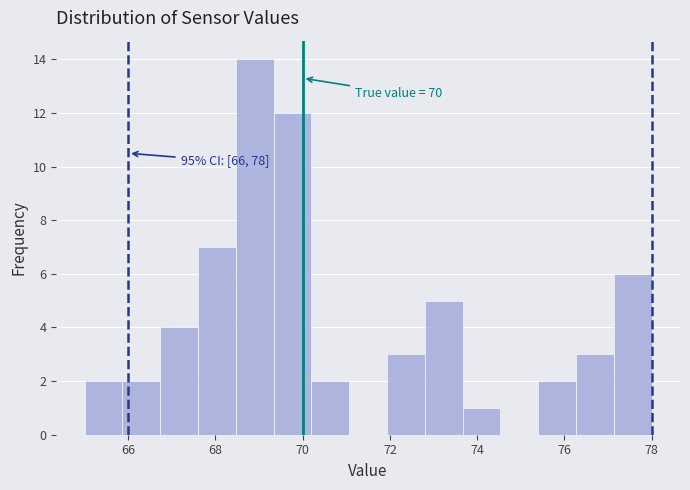

Over which range of the x-axis is the bar tallest?

68.4 to 69.4